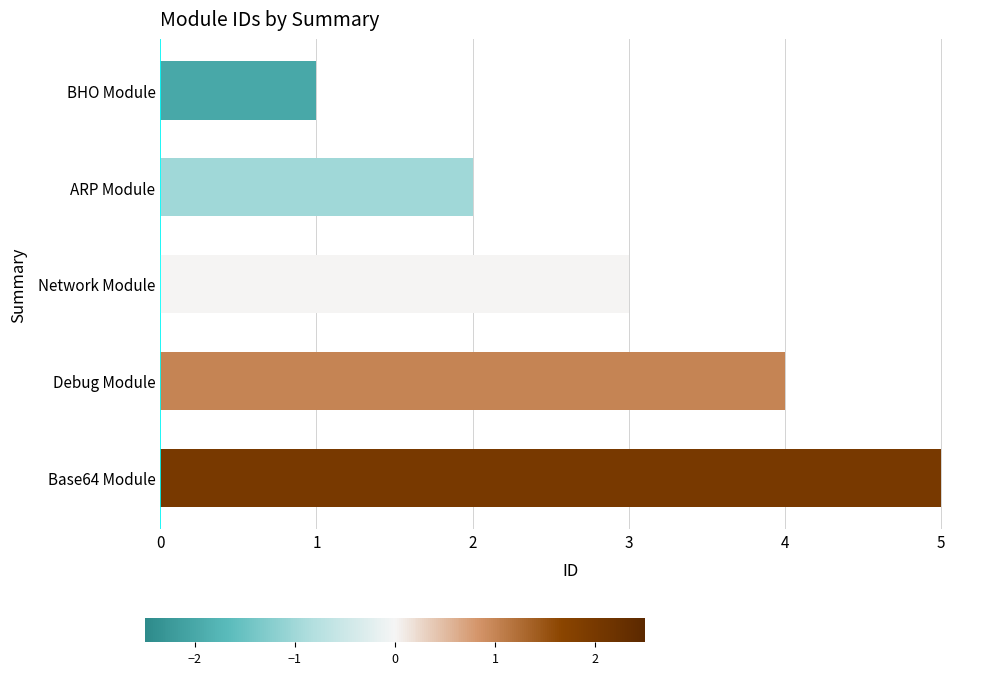

List the labels in order of value, largest first.

Base64 Module, Debug Module, Network Module, ARP Module, BHO Module